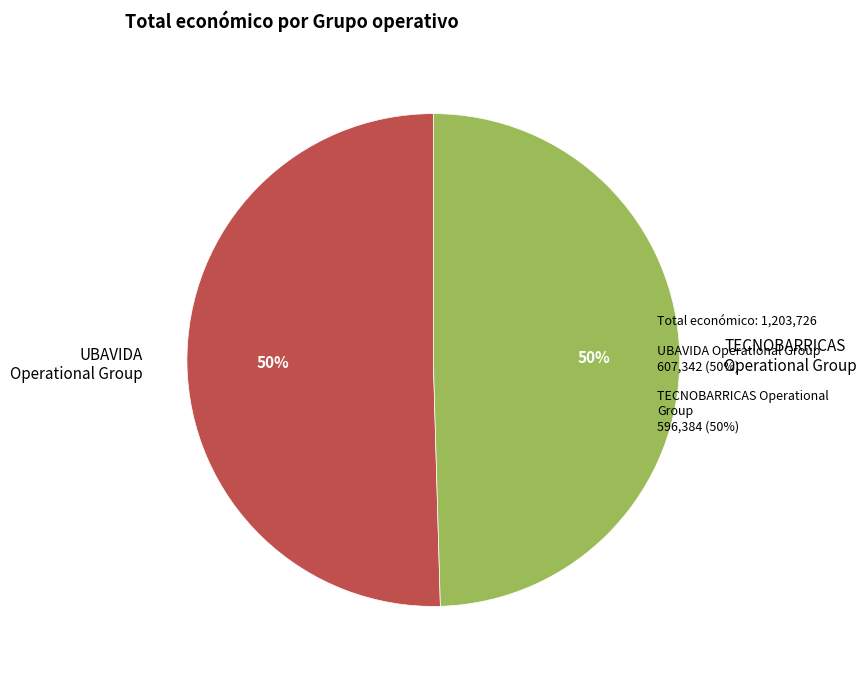

Combined, do UBAVIDA Operational Group and TECNOBARRICAS Operational Group account for over 50%?

Yes